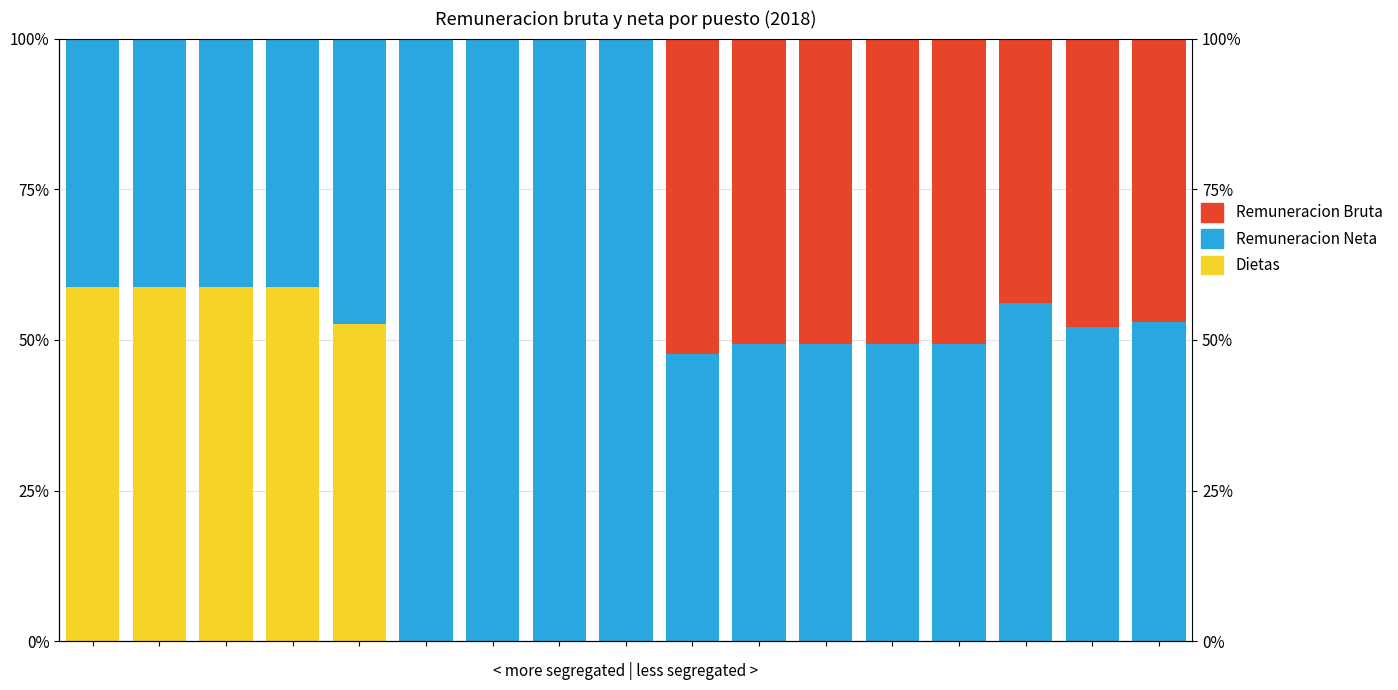

How many values in Remuneracion Bruta are above zero?

8